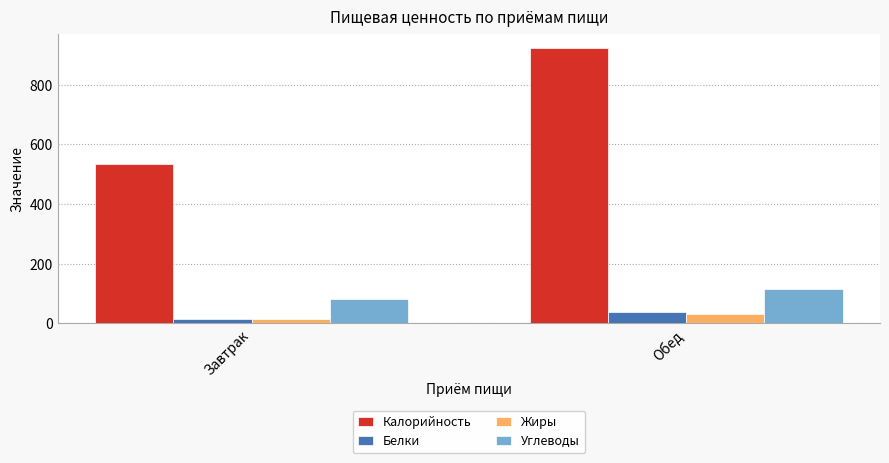

What is the greatest value displayed?

924.9